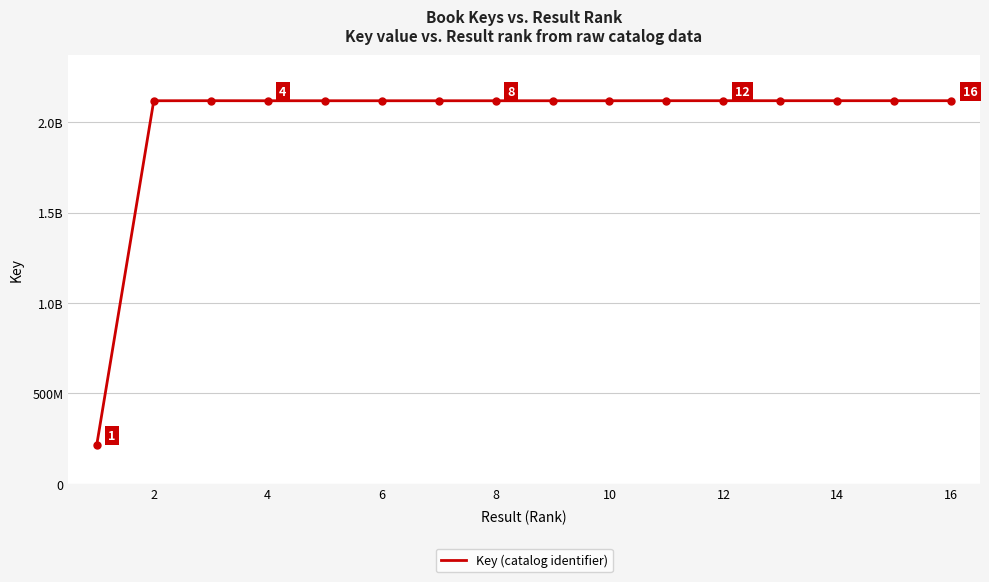

Is this an area chart (filled region under the line)?

No